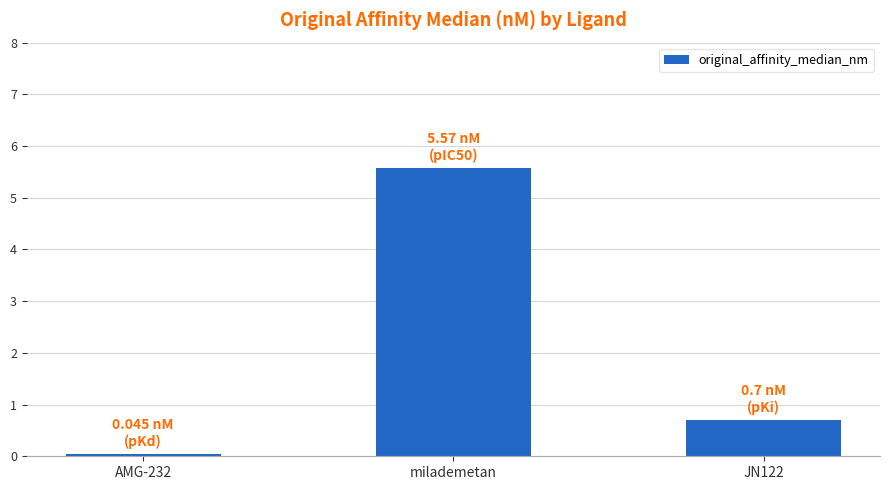

What is the sum of all values?

6.3